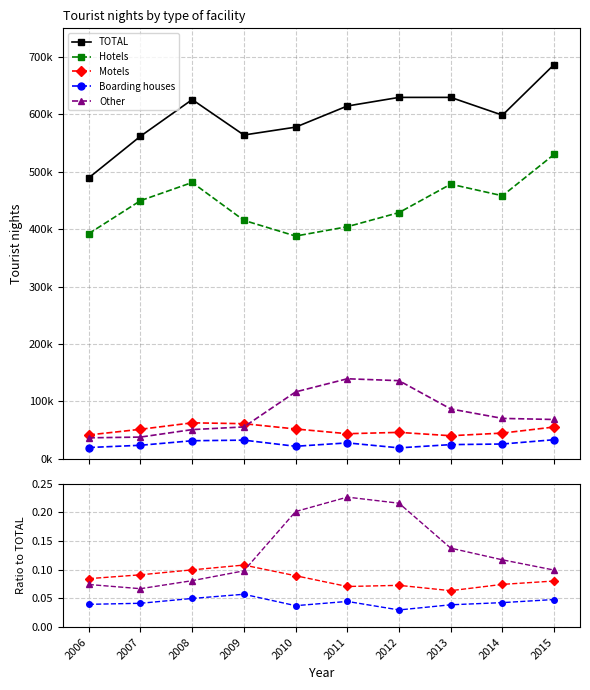

How many data points in TOTAL are less than 614637?

5